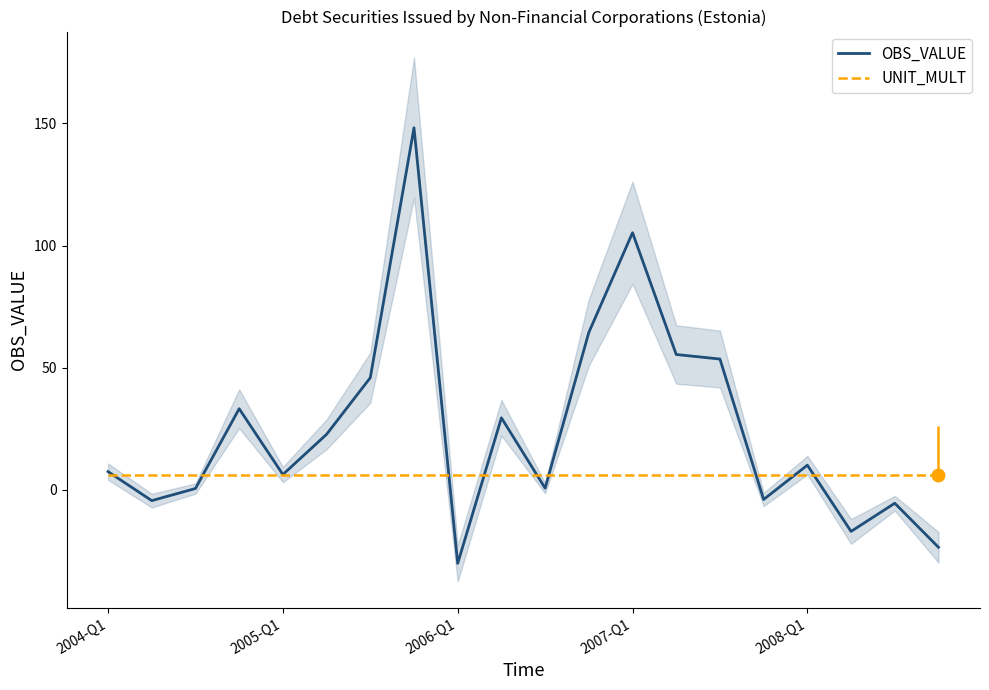

Which series has the widest spread of values?

OBS_VALUE